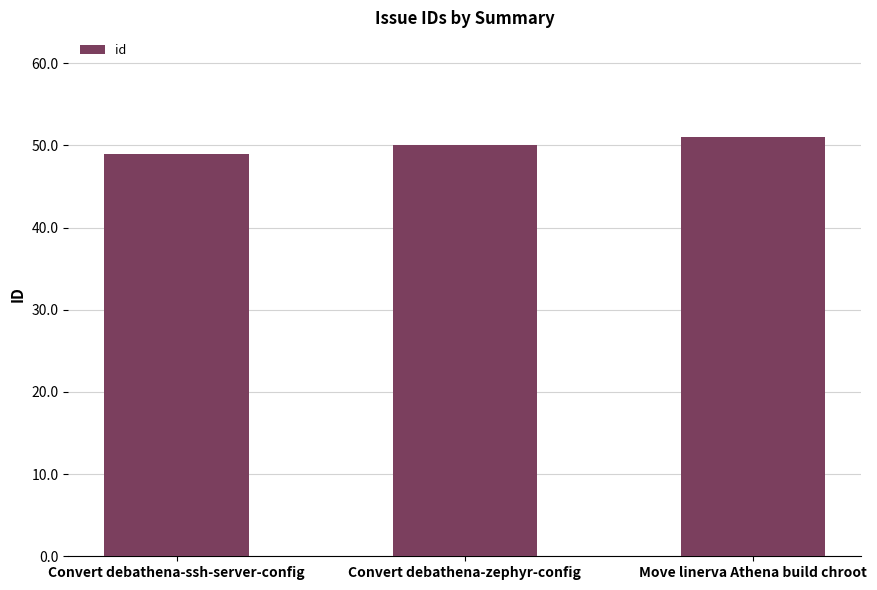

Rank the categories by value from lowest to highest.

Convert debathena-ssh-server-config, Convert debathena-zephyr-config, Move linerva Athena build chroot